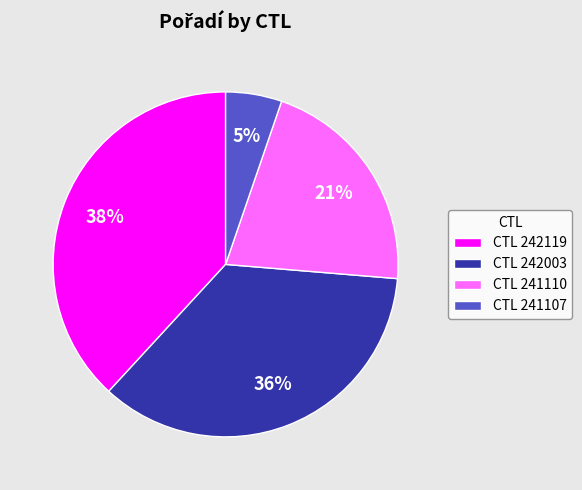

Is there any slice that represents more than half of the pie?

No